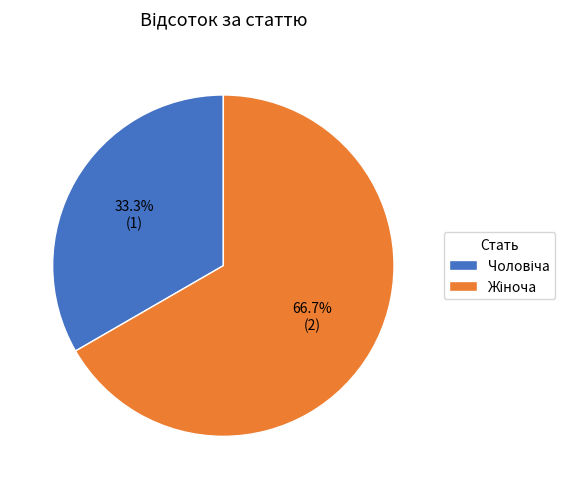

Does any single category account for the majority?

Yes